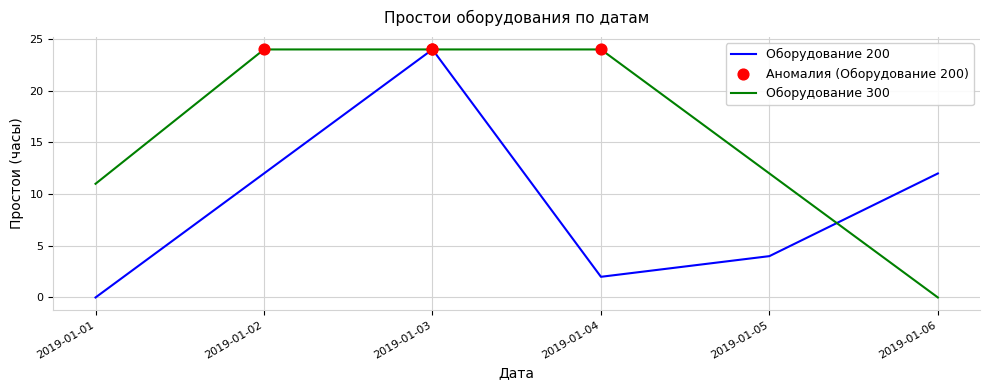

Which series has the largest total across all categories?

Оборудование 300